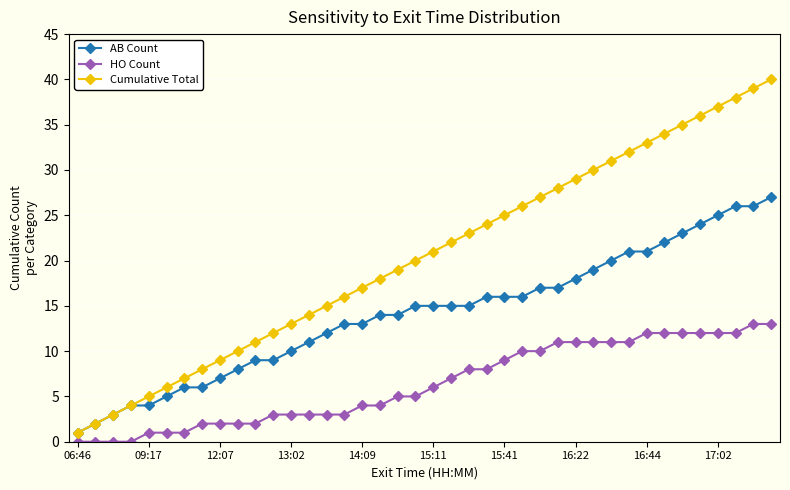

What is the sum of all Cumulative Total values?

820